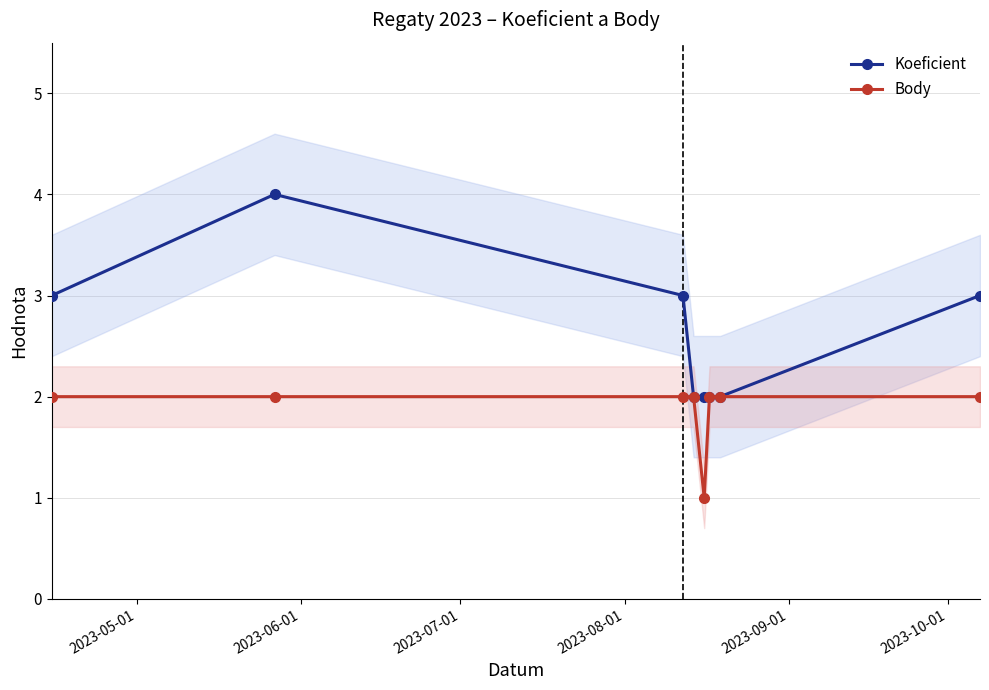

How many lines are shown in the chart?

2